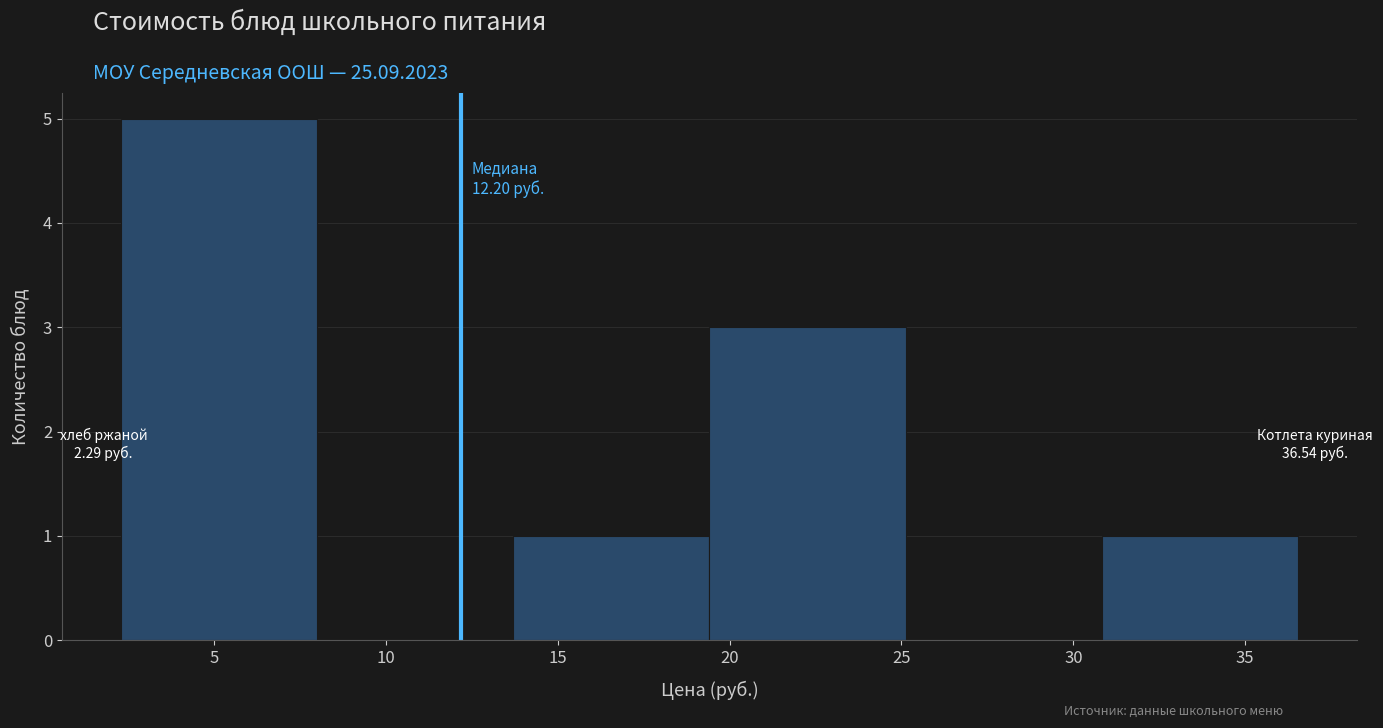

Which range on the x-axis has the tallest bar?

2.5 to 8.0